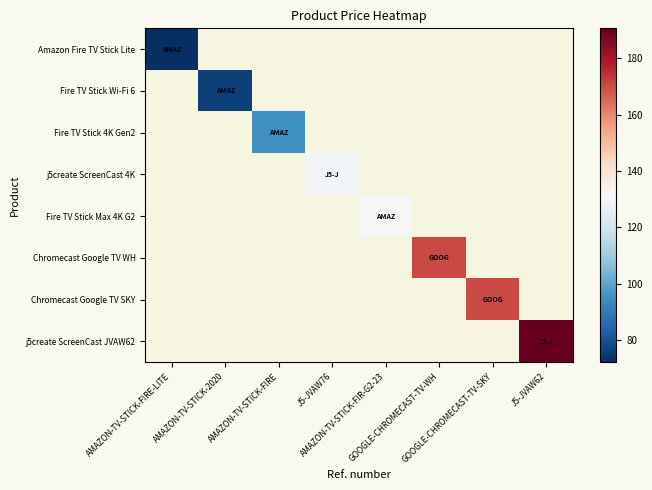

Rank the series by their maximum value, from lowest to highest.

Amazon Fire TV Stick Lite, Fire TV Stick Wi-Fi 6, Fire TV Stick 4K Gen2, j5create ScreenCast 4K, Fire TV Stick Max 4K G2, Chromecast Google TV WH, Chromecast Google TV SKY, j5create ScreenCast JVAW62